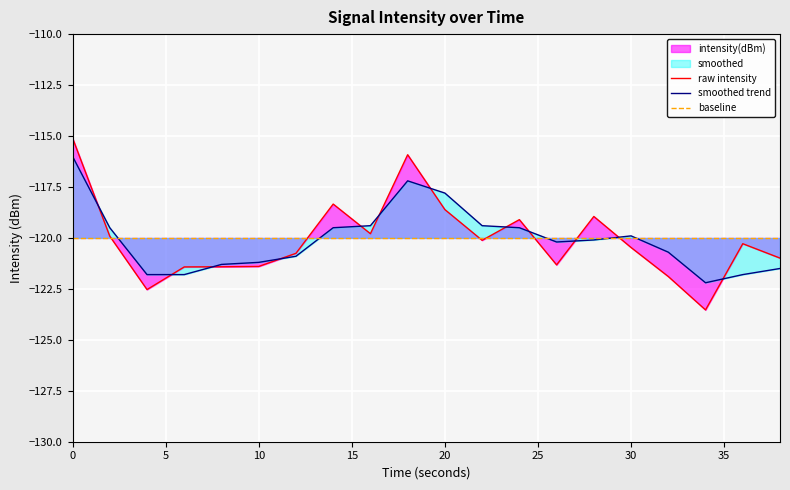

Reading left to right, list all the values displayed in this chart.

raw intensity: -115.1	-119.9	-122.5	-121.4	-121.4	-121.4	-120.8	-118.3	-119.8	-115.9	-118.6	-120.1	-119.1	-121.3	-118.9	-120.5	-121.9	-123.5	-120.3	-121.0
smoothed trend: -116.0	-119.5	-121.8	-121.8	-121.3	-121.2	-120.9	-119.5	-119.4	-117.2	-117.8	-119.4	-119.5	-120.2	-120.1	-119.9	-120.7	-122.2	-121.8	-121.5
baseline: -120.0	-120.0	-120.0	-120.0	-120.0	-120.0	-120.0	-120.0	-120.0	-120.0	-120.0	-120.0	-120.0	-120.0	-120.0	-120.0	-120.0	-120.0	-120.0	-120.0